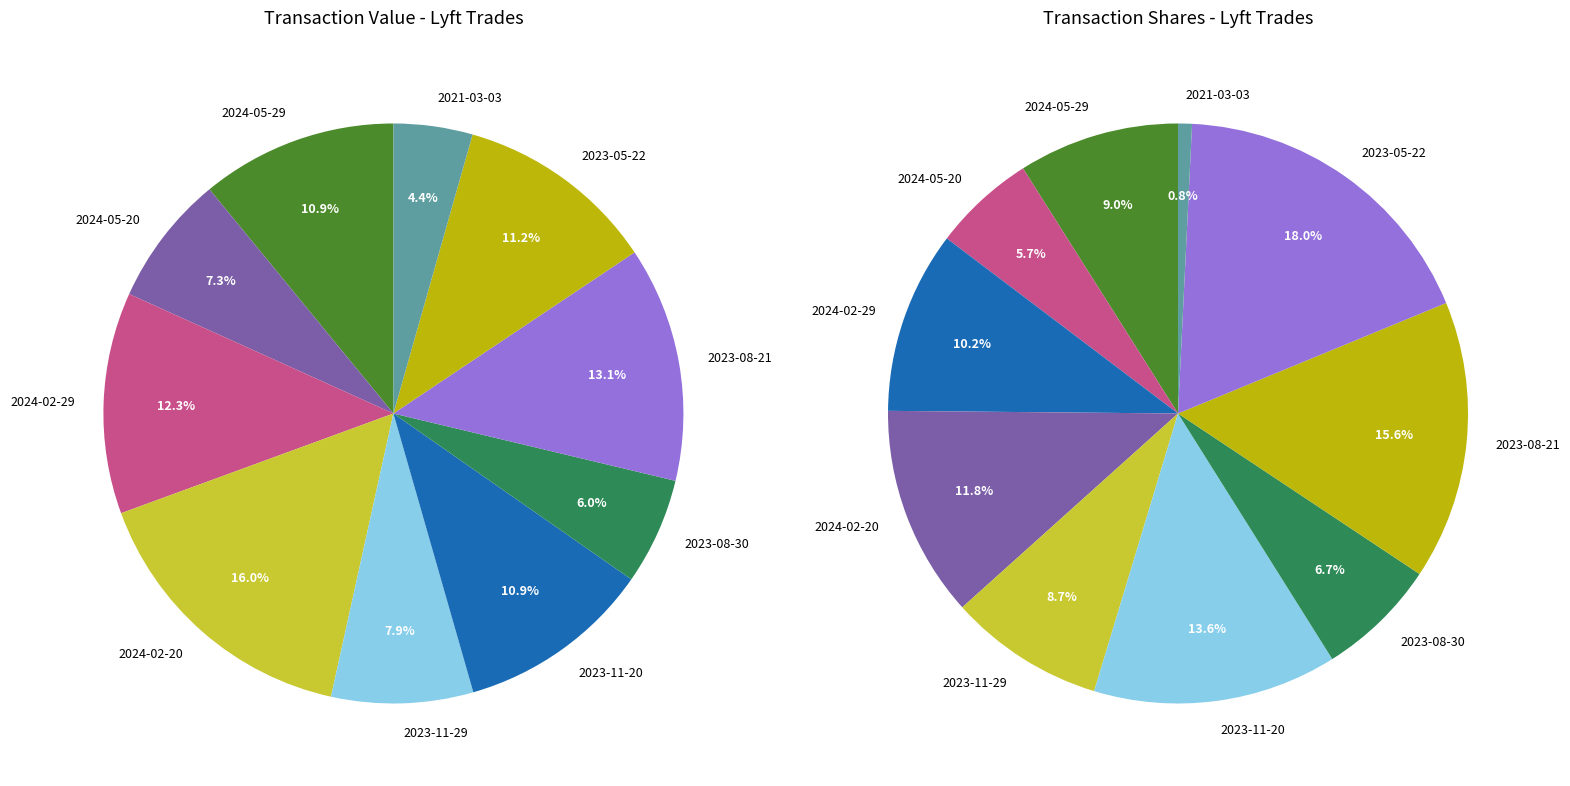

Count the number of slices in the pie.

10